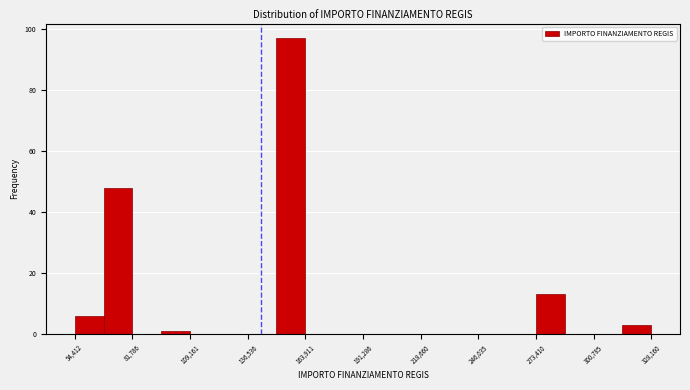

Read against the x-axis, roughly where is the centre of the tallest bar?

155000